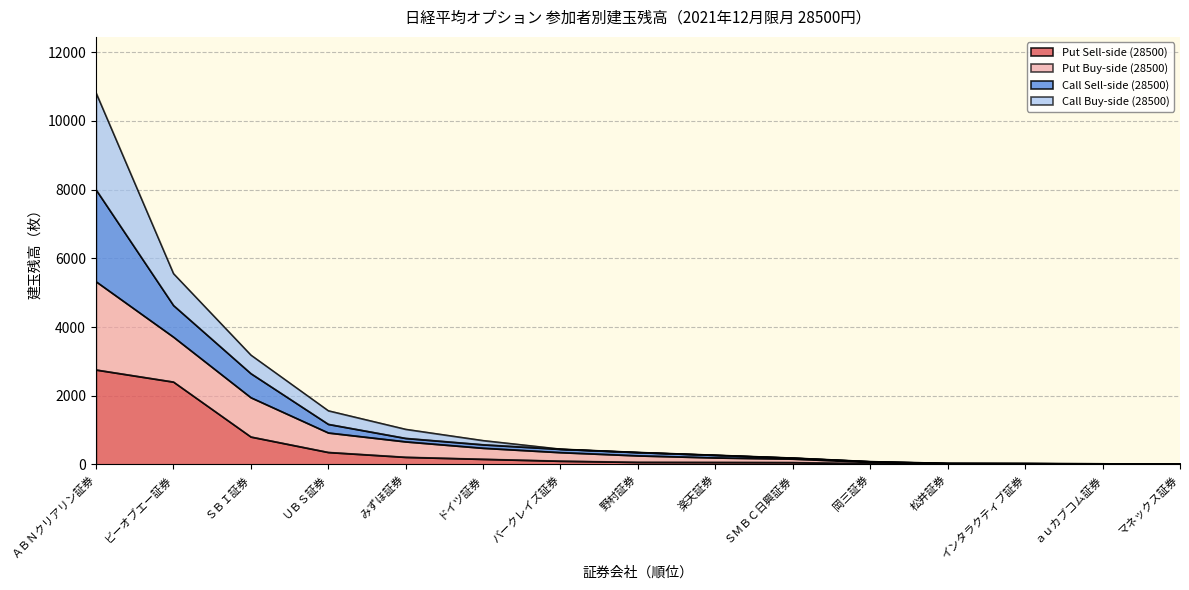

True or false: Put Sell-side (28500) has a value of 3802 at ＡＢＮクリアリン証券.

False